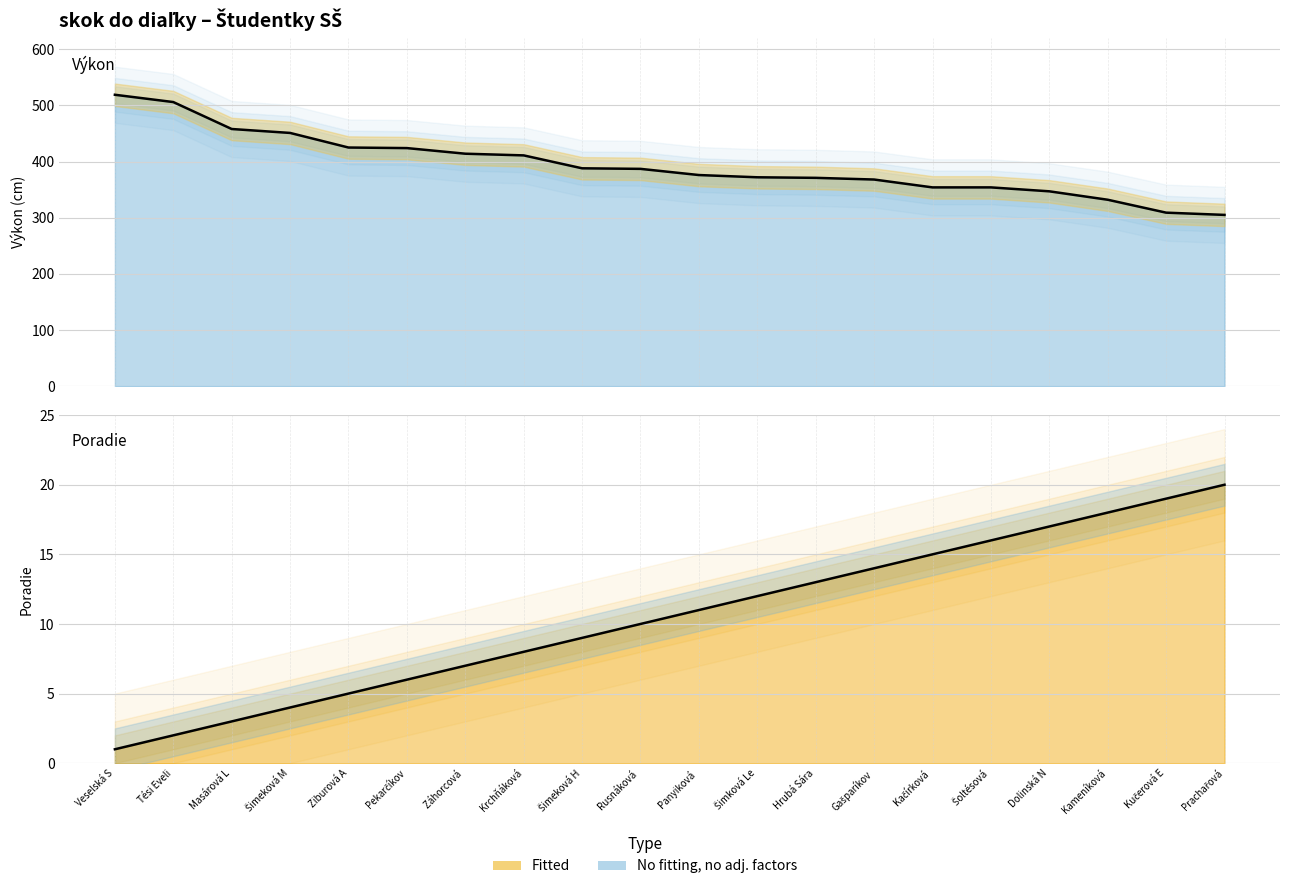

Where does the Výkon series first go above 387?

Veselská S